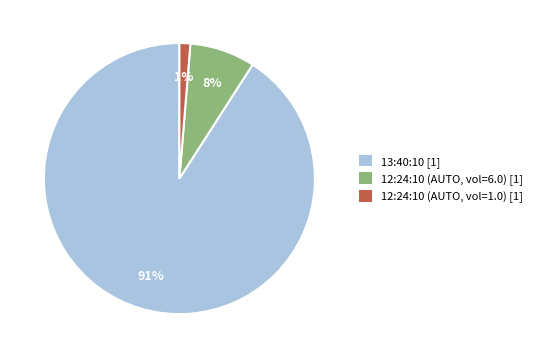

Is there any slice that represents more than half of the pie?

Yes